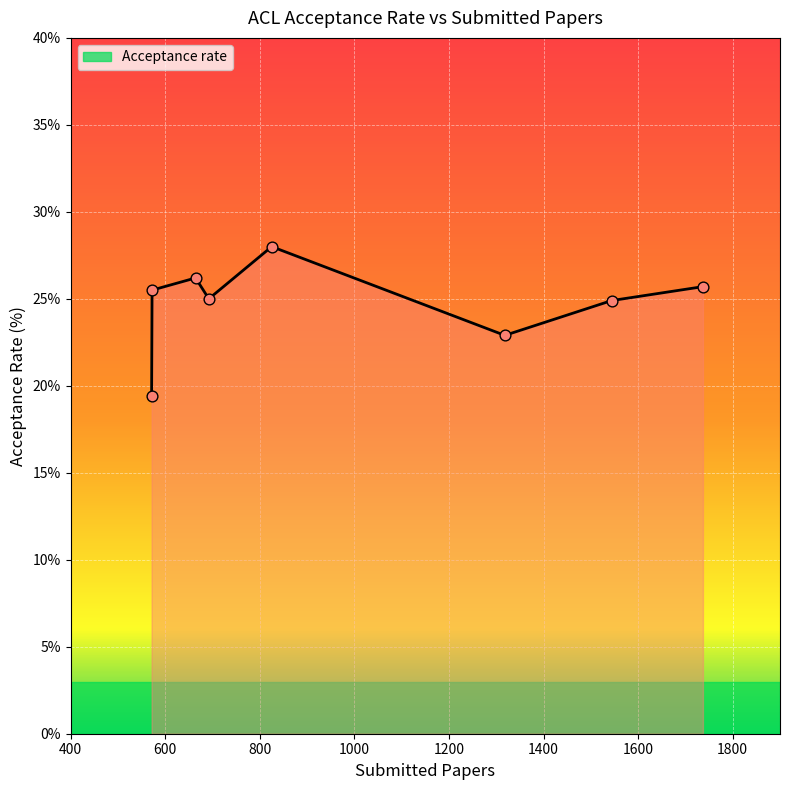

Between ACL 2017 and ACL 2018, which is larger?

ACL 2018